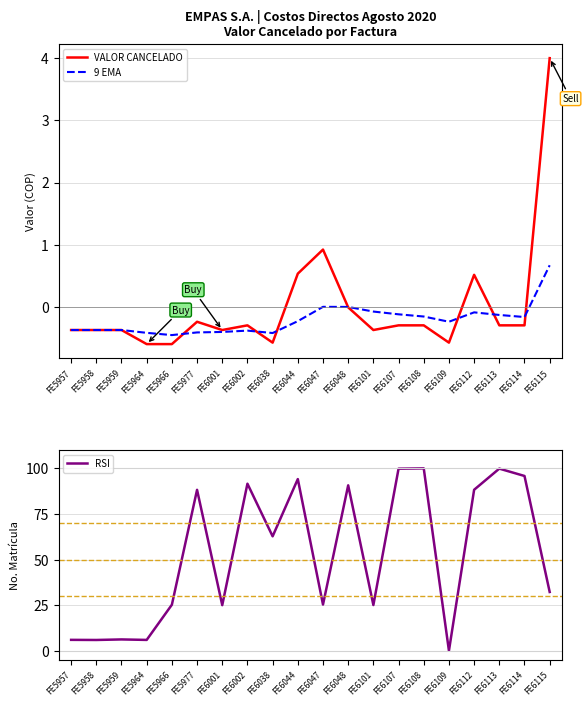

At FE6109, list the series in order from largest to smallest.

RSI, 9 EMA, VALOR CANCELADO